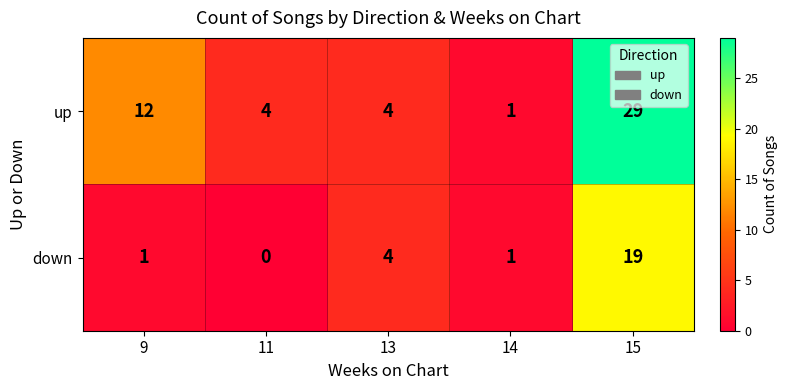

Which series has the widest spread of values?

up